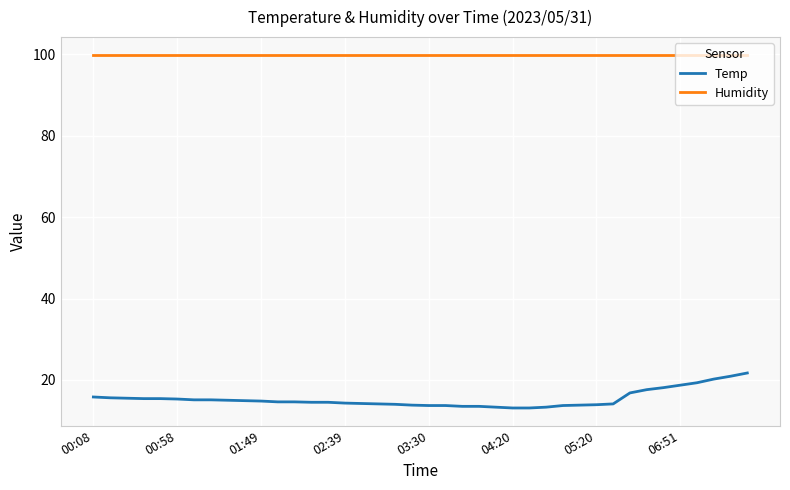

What is the lowest value of the Humidity series?

99.9